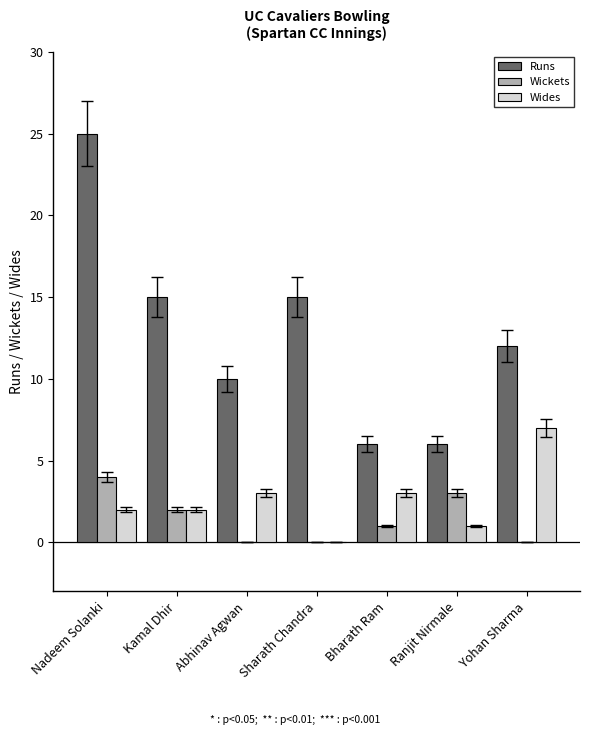

How many groups of bars are there?

7